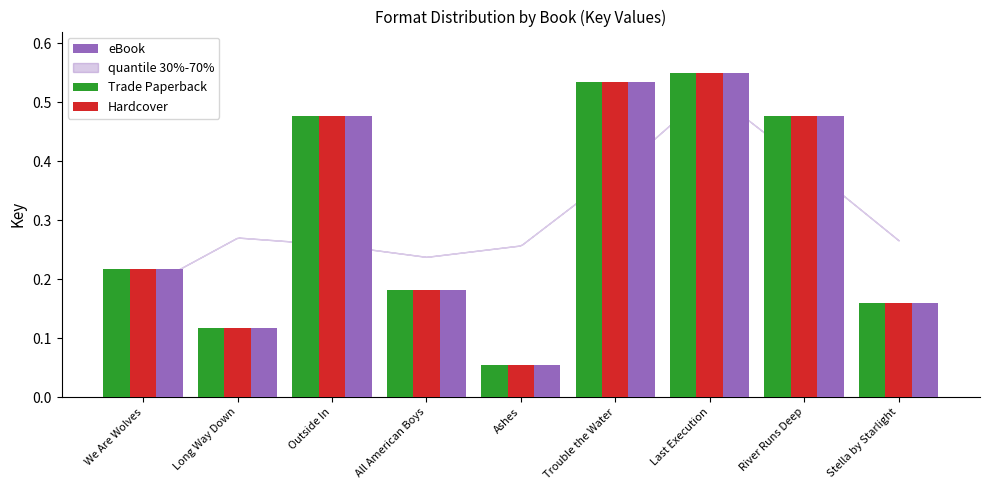

At which category does the chart reach its peak across all series?

Last Execution